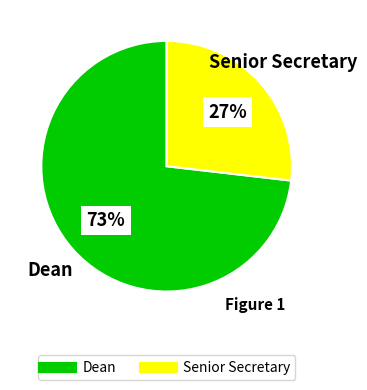

Count the number of slices in the pie.

2